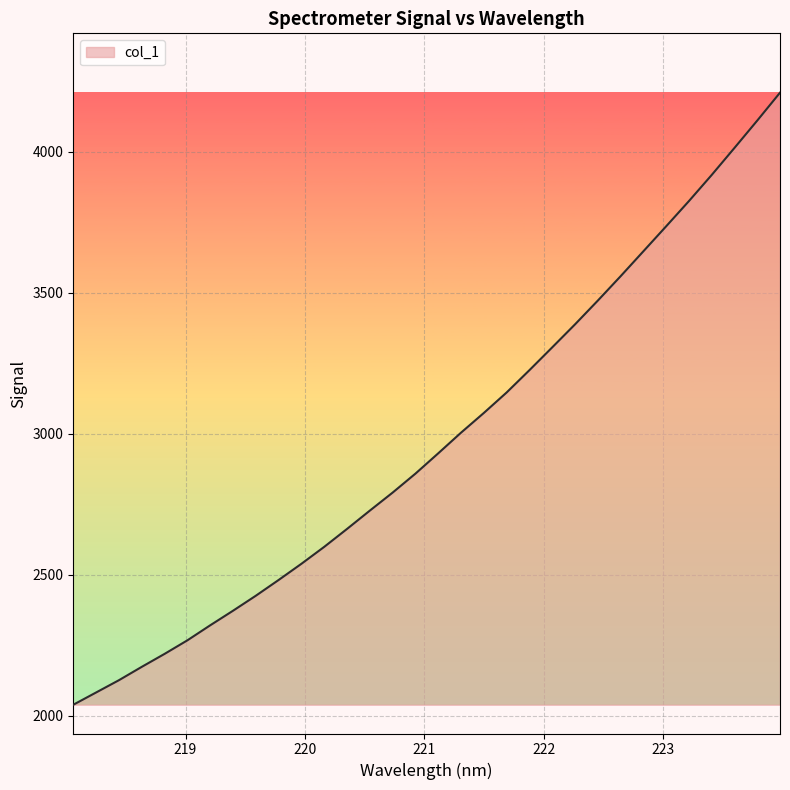

What is the maximum value shown in the chart?

4208.9